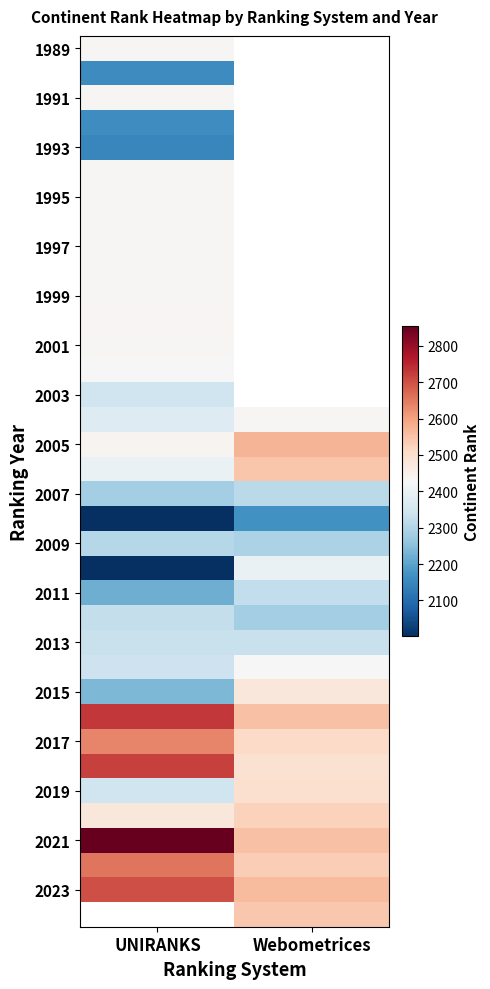

How many series are shown in this chart?

36